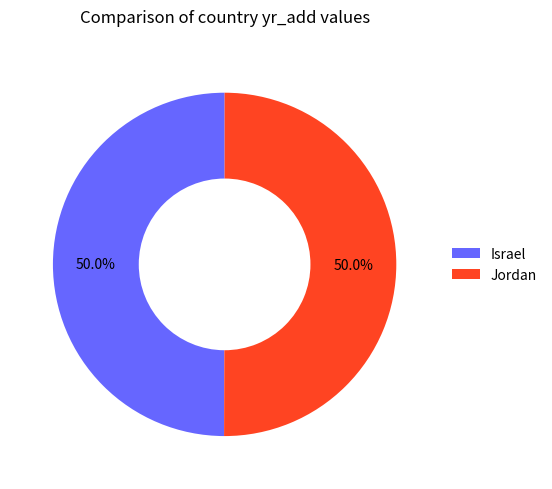

What is the ratio of the value at Israel to the value at Jordan?

1.0